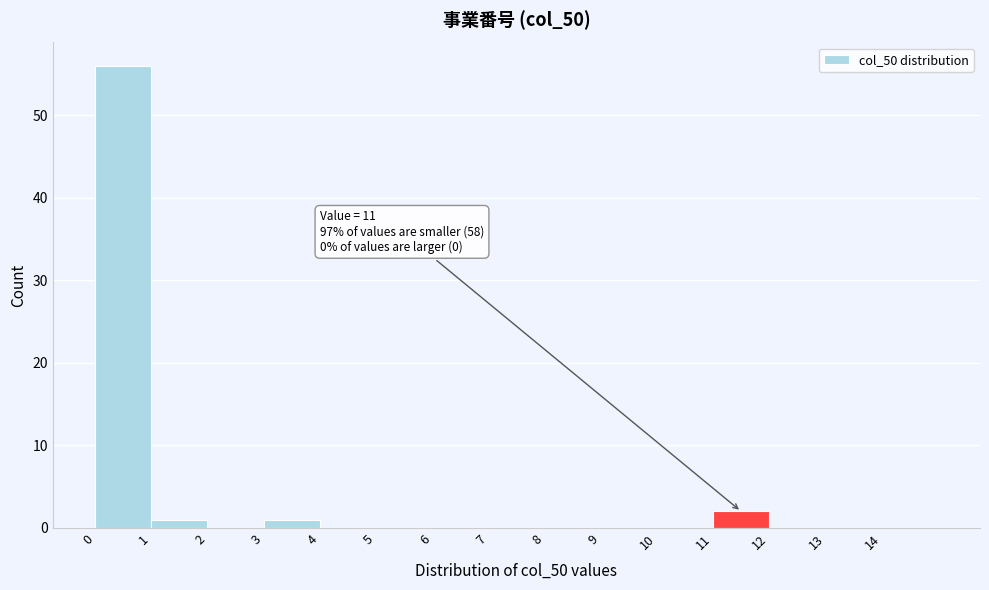

Over which range of the x-axis is the bar tallest?

0 to 1